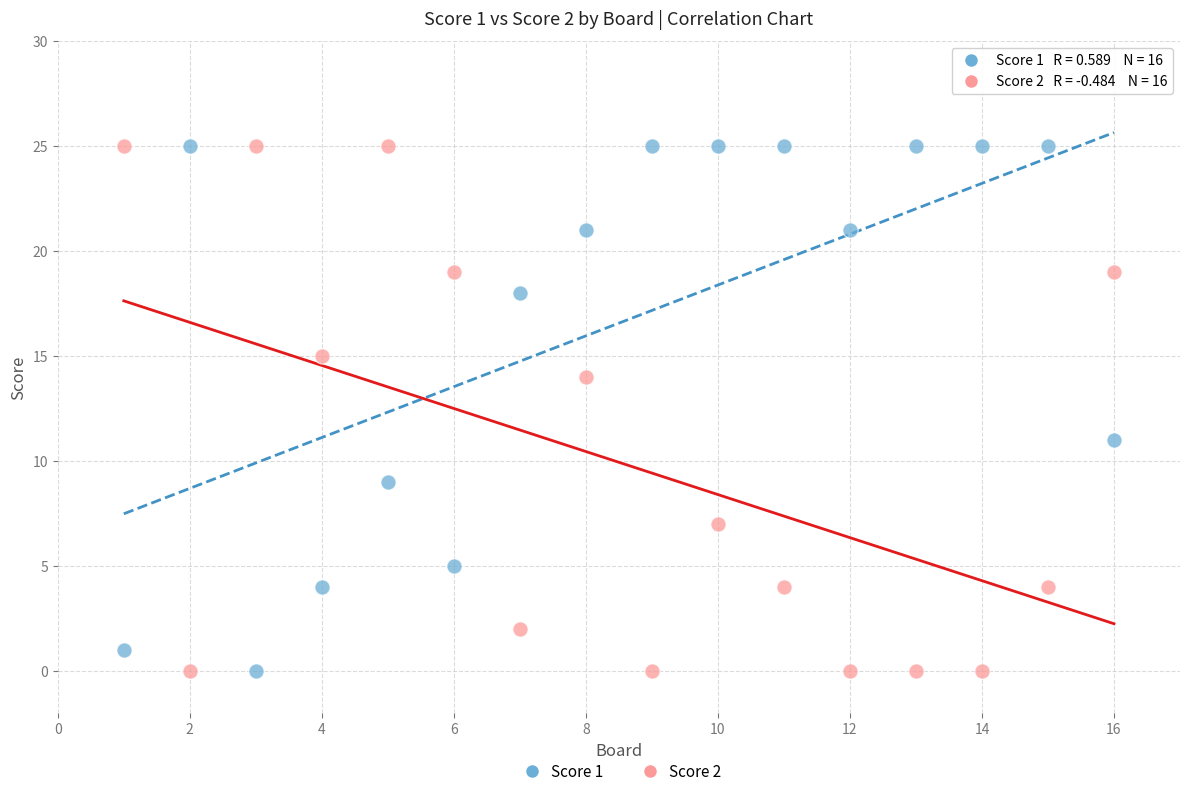

Across all data points, what is the range of Y values (max minus min)?

25